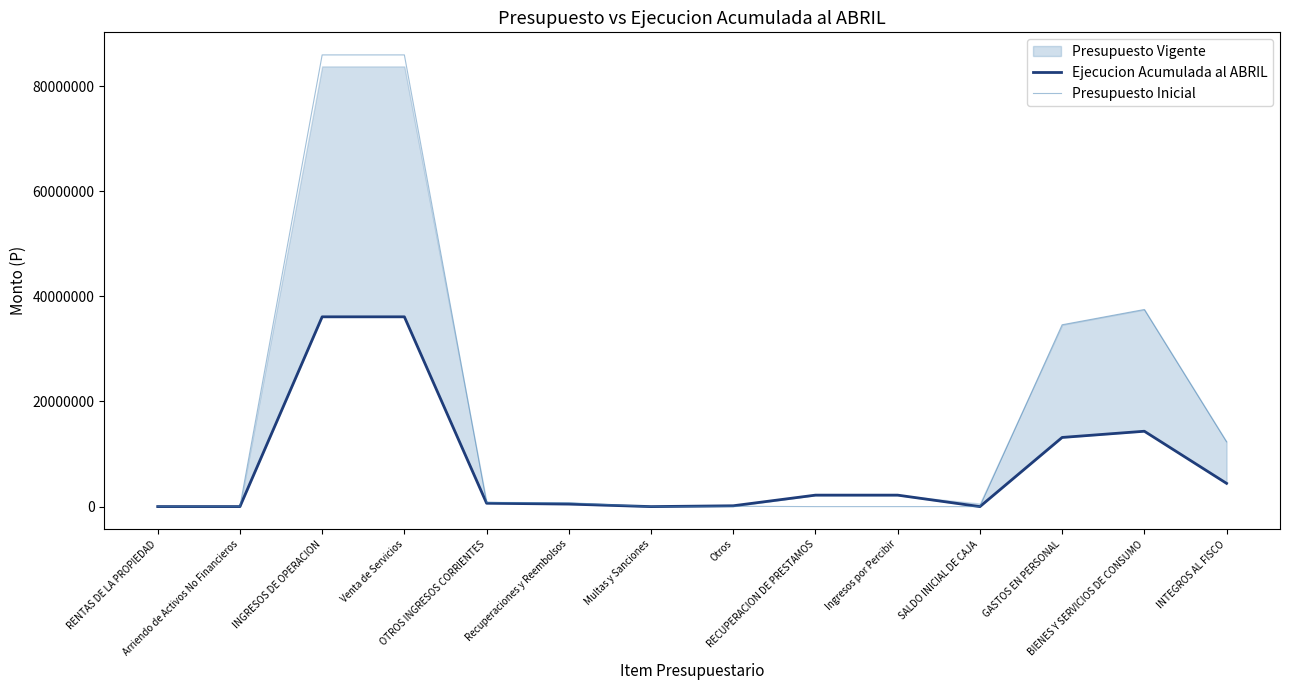

What position from the right is Multas y Sanciones?

8